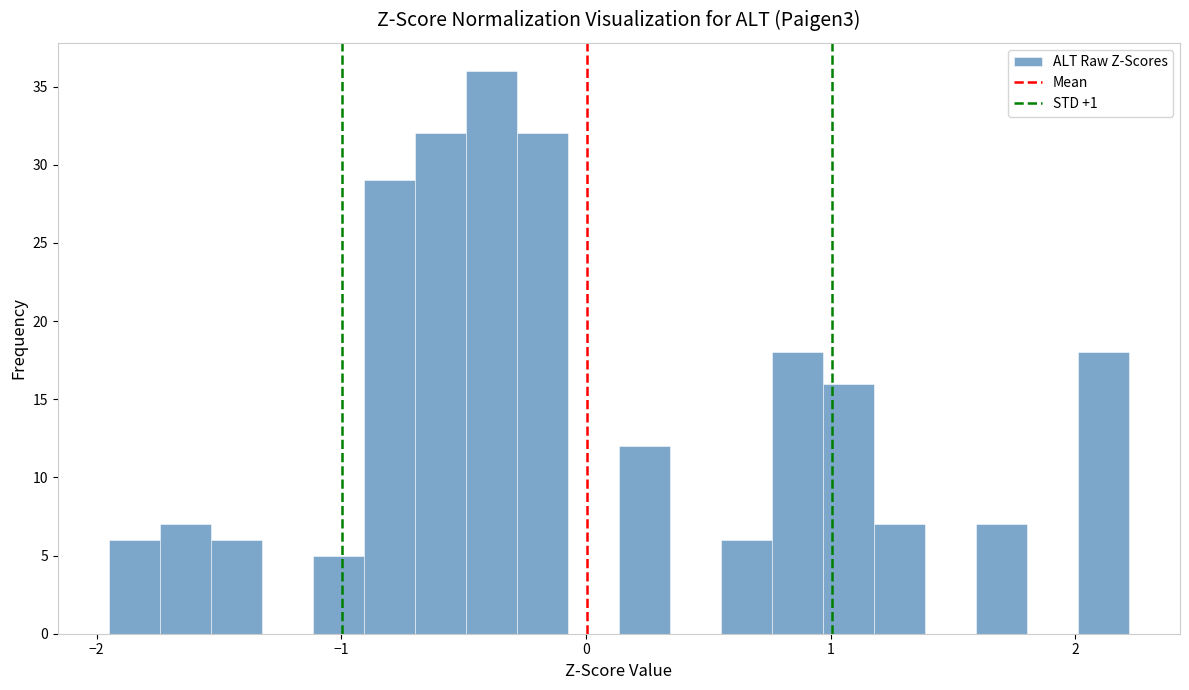

Around what value on the x-axis is the tallest bar? Give the approximate position of its centre, as read against the axis.

-0.4